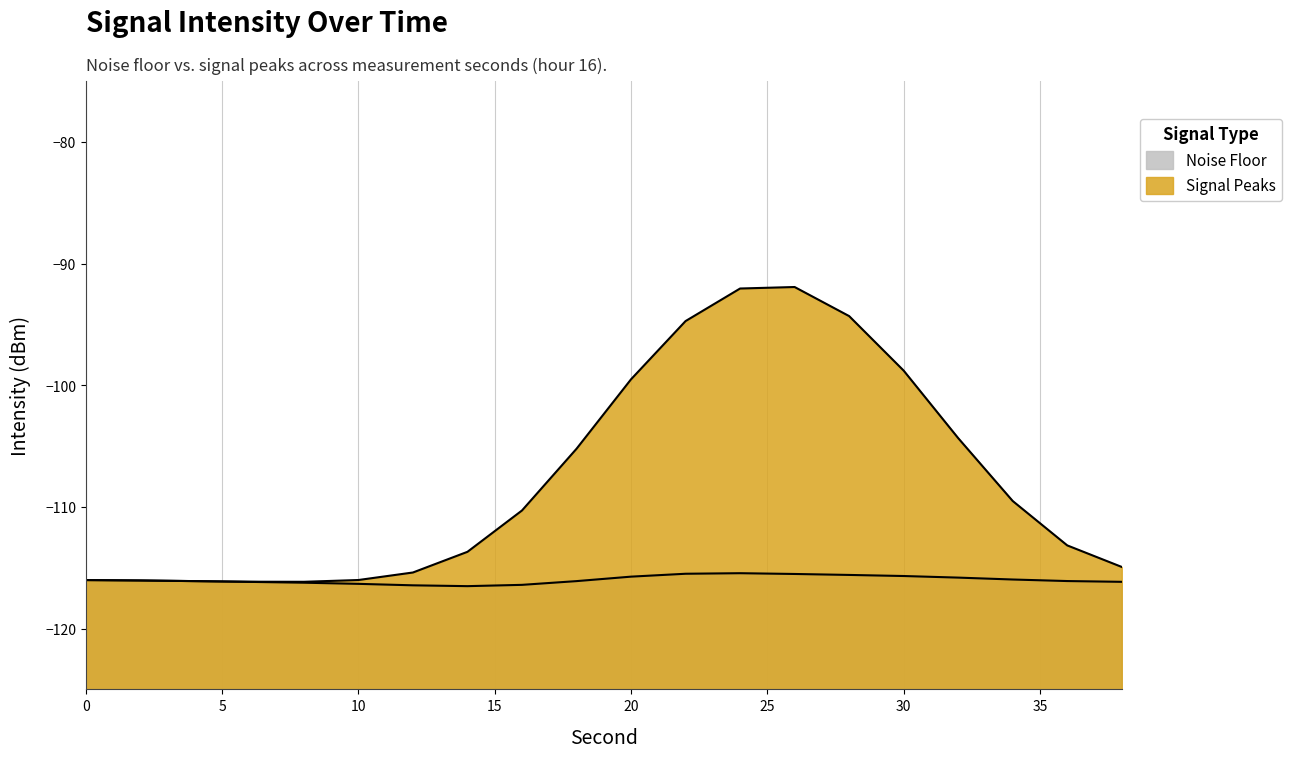

Which series has the largest total across all categories?

Signal Peaks